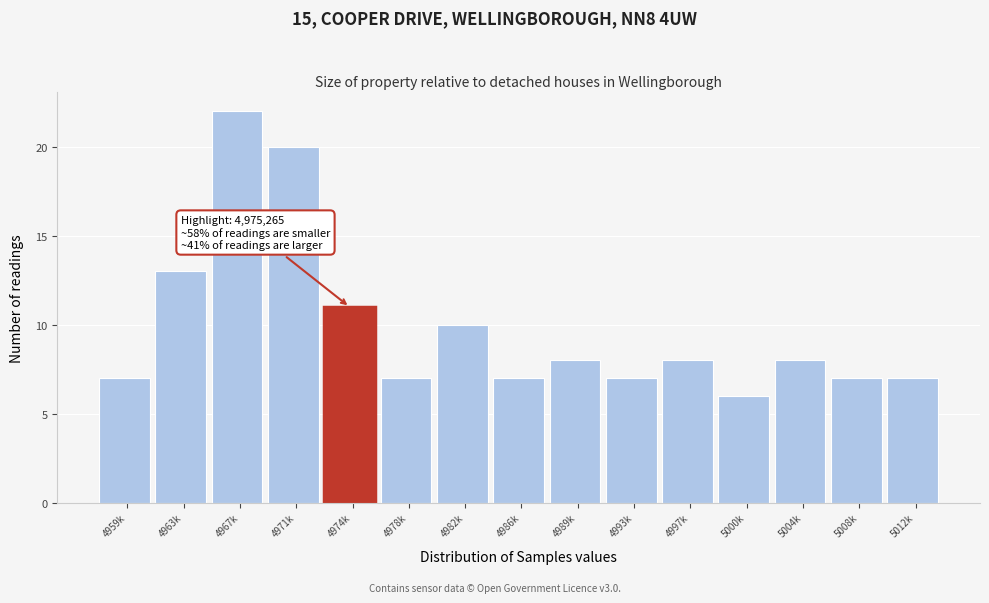

Reading left to right, what are all the values shown in this chart?

4959k=7	4963k=13	4967k=22	4971k=20	4974k=11	4978k=7	4982k=10	4986k=7	4989k=8	4993k=7	4997k=8	5000k=6	5004k=8	5008k=7	5012k=7